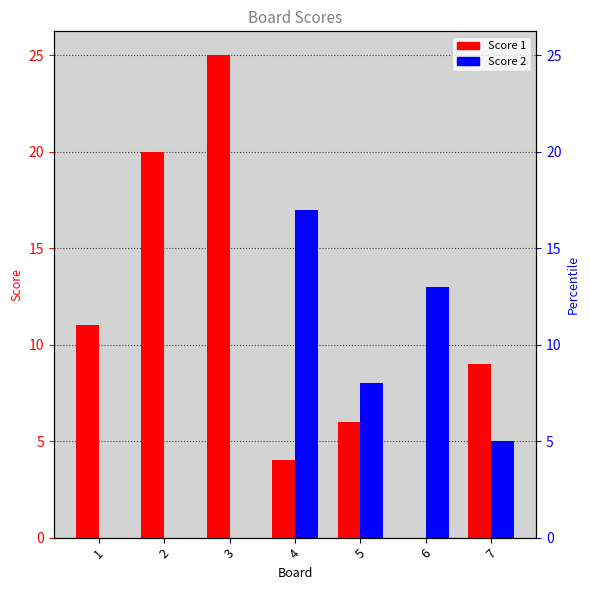

The value of Score 2 at 2 is -12. True or false?

False